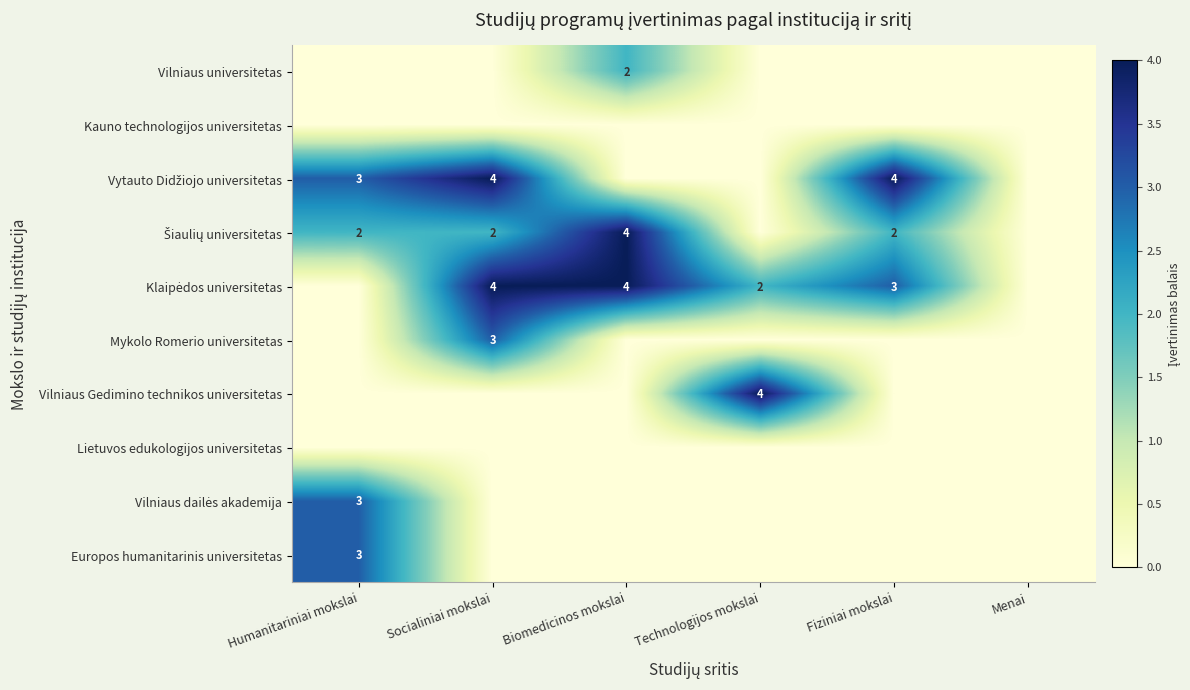

True or false: Vilniaus universitetas has a value of 4 at Biomedicinos mokslai.

False